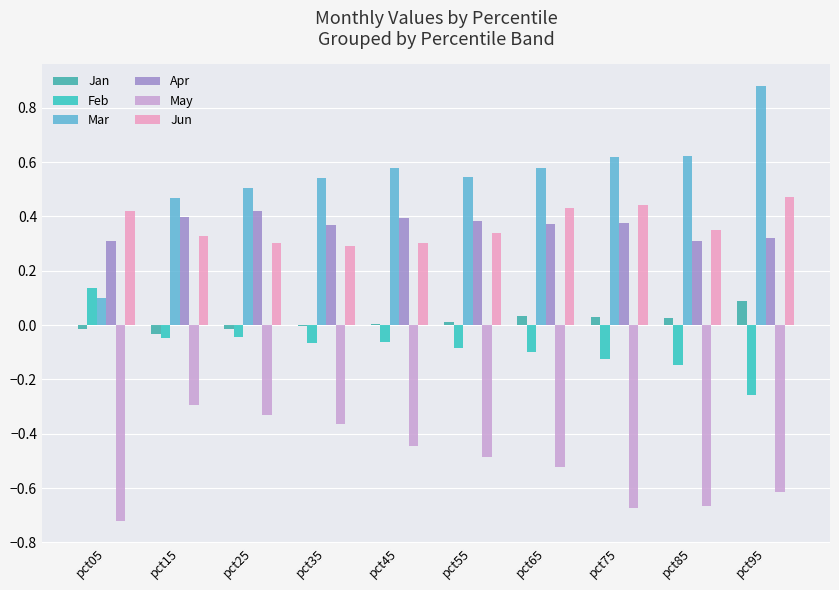

Count the number of categories in the chart.

10